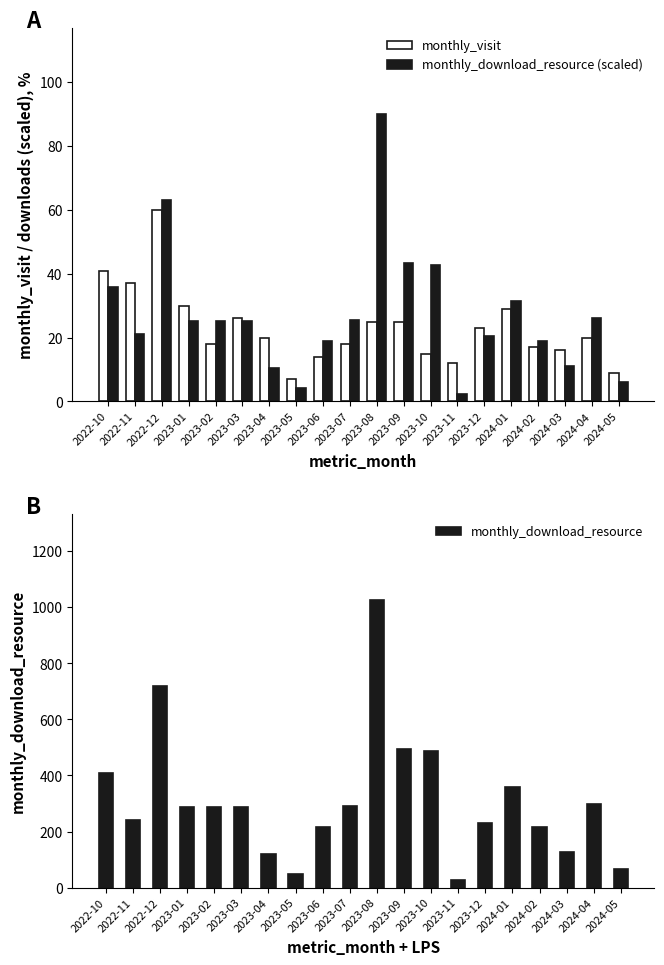

What is the average value of the monthly_download_resource (scaled) series?

27.4